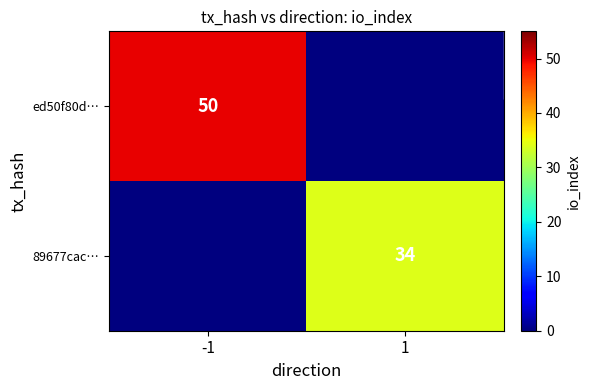

True or false: ed50f80d… has a value of 50 at -1.

True